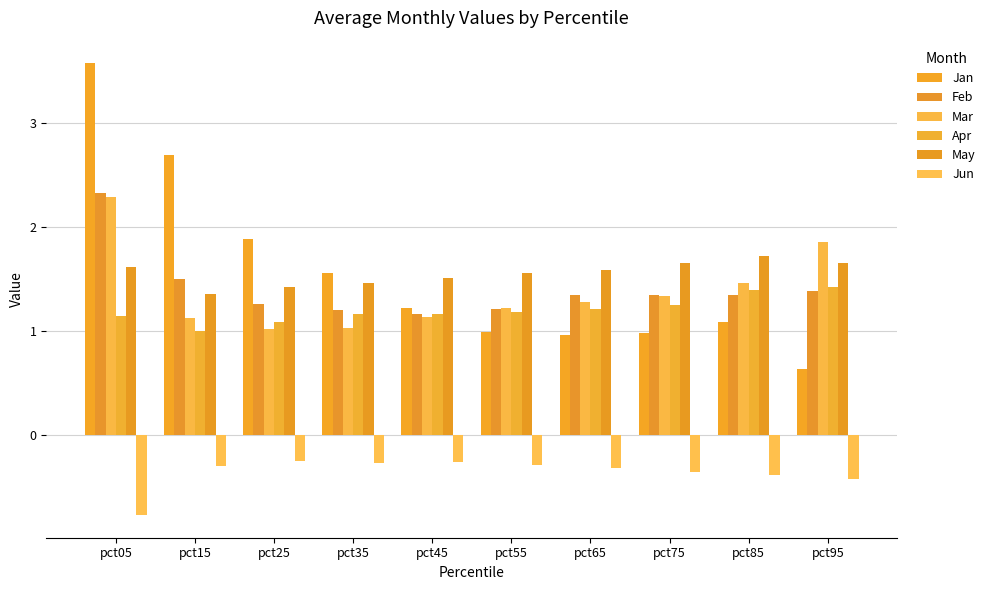

What is the difference between the maximum and minimum values in the May series?

0.4